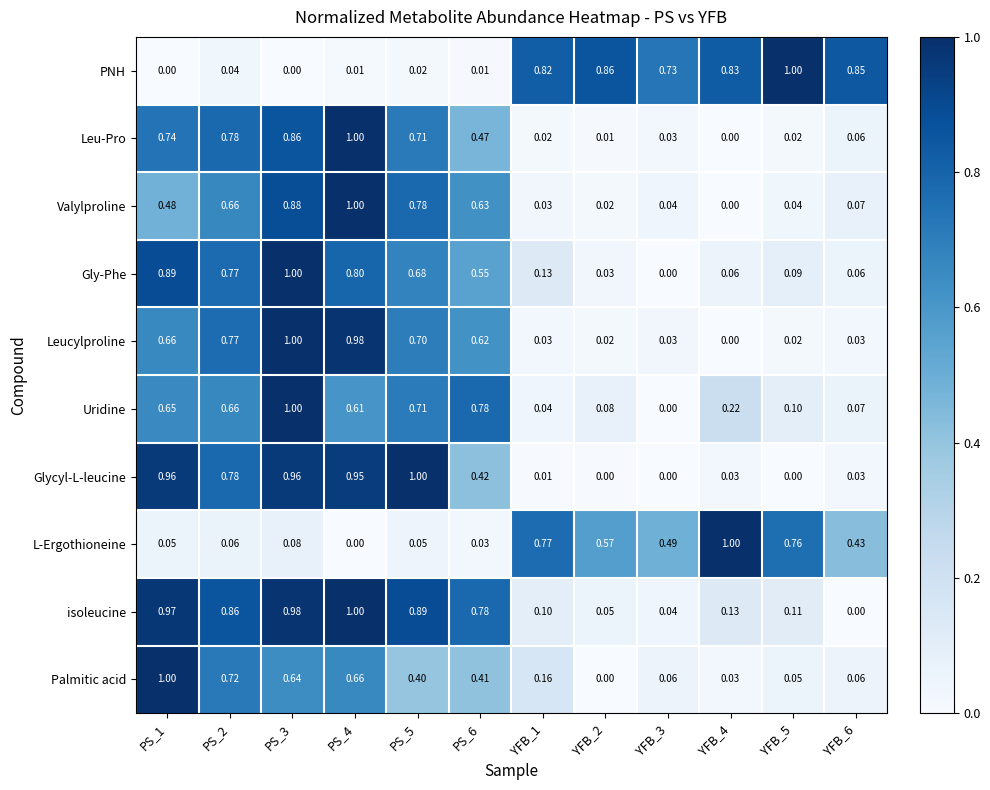

How many positive values does the Valylproline series have?

11